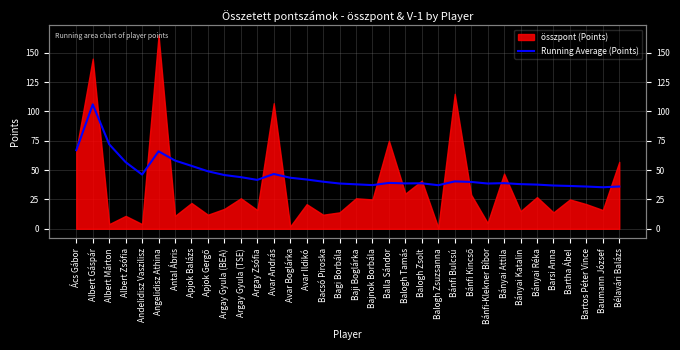

How many data points does each series have?

34